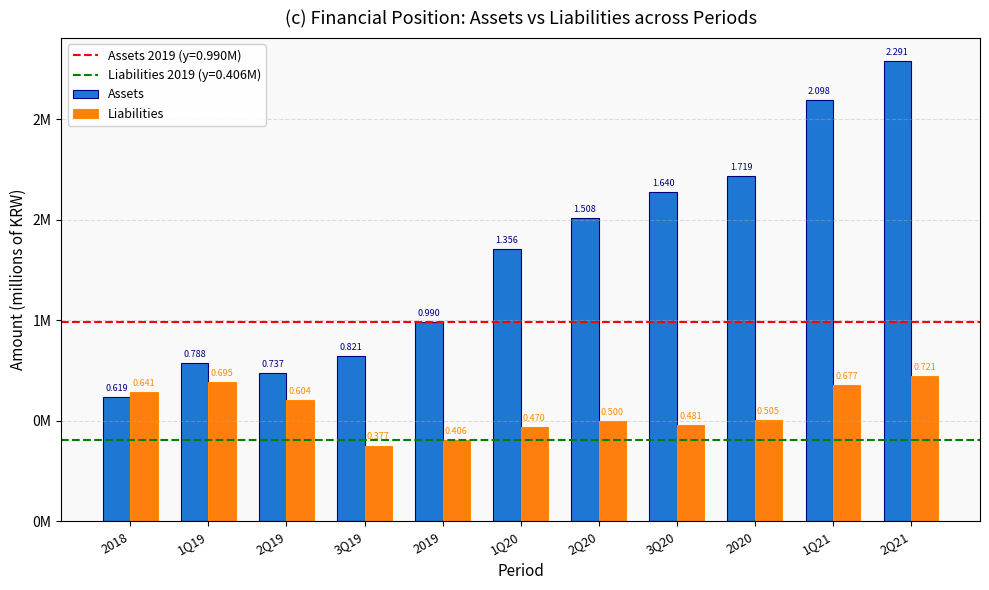

At which label does Assets reach its minimum?

2018